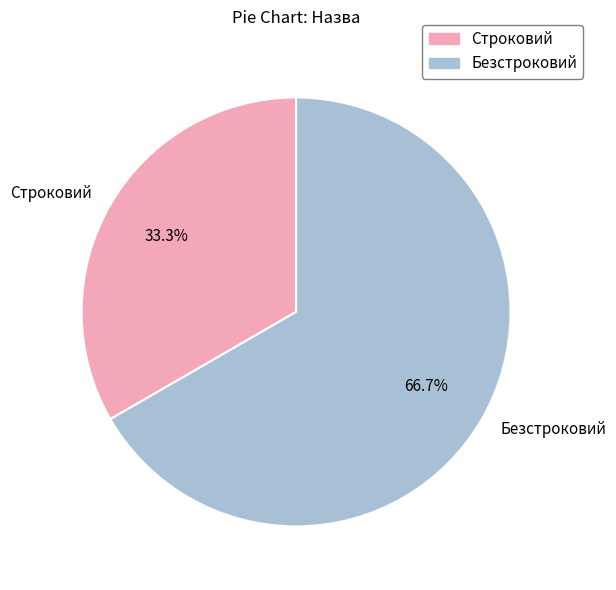

How many segments does this pie chart have?

2